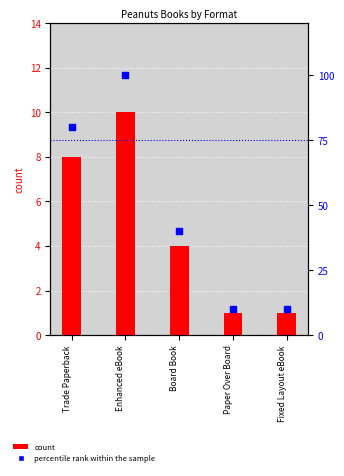

Which series contains the highest Y value?

percentile rank within the sample